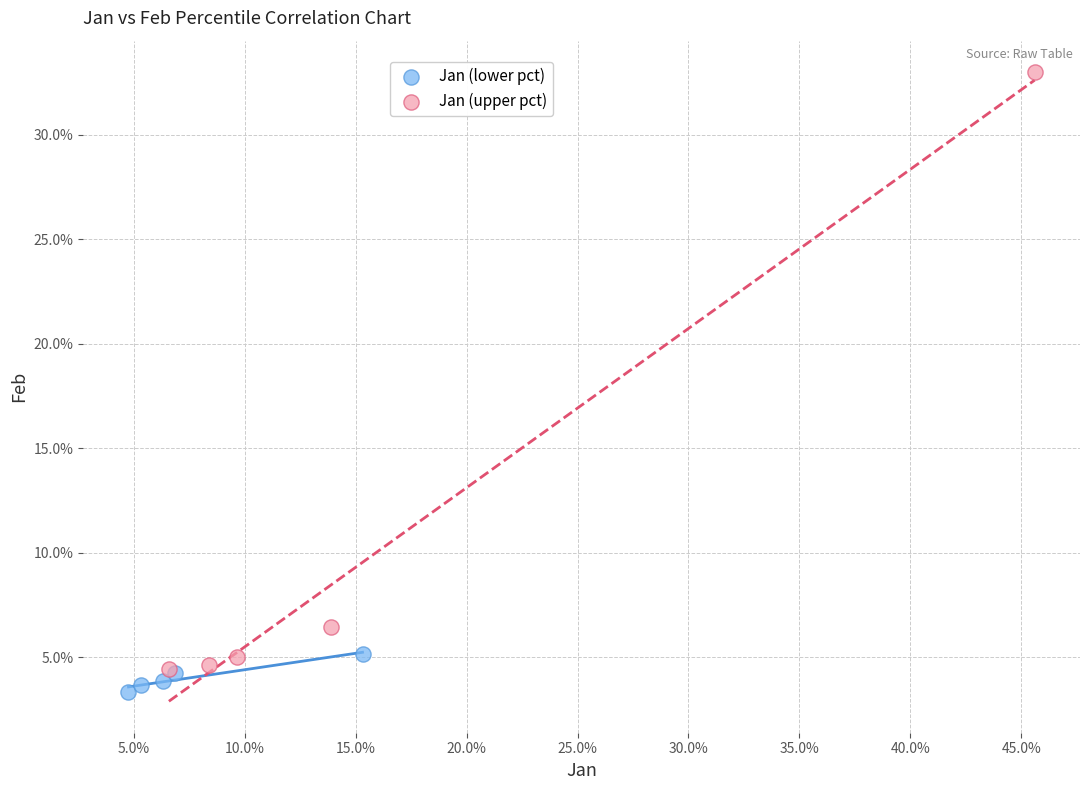

What are all the series names shown in the legend?

Jan (lower pct), Jan (upper pct)